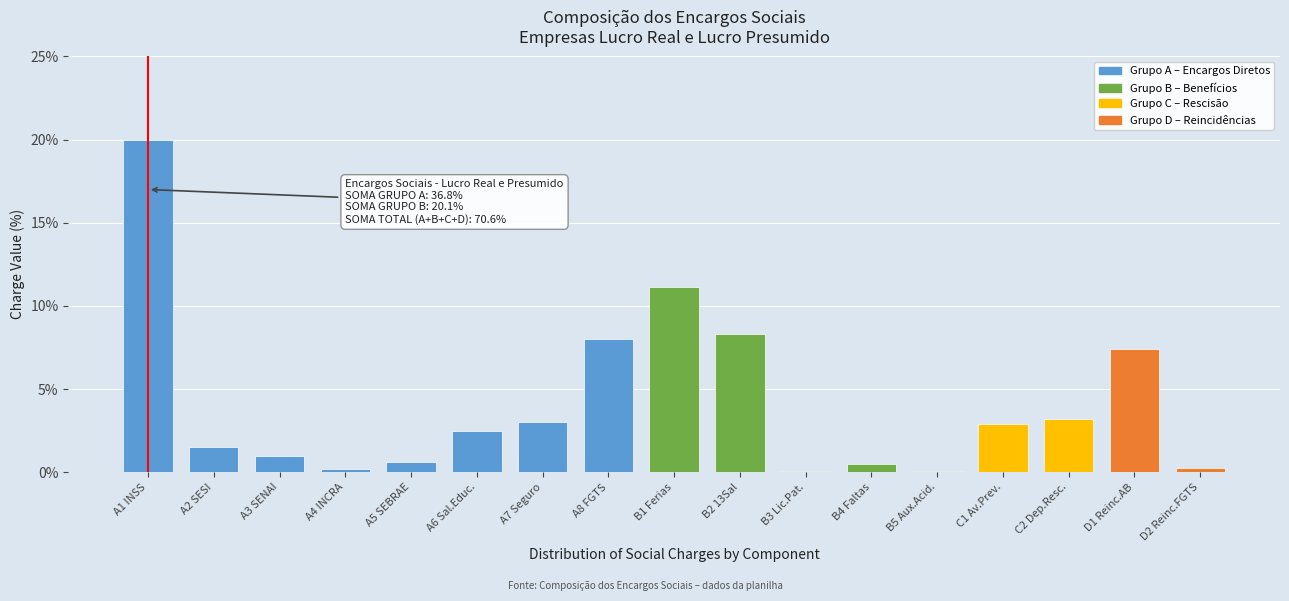

Which label corresponds to the largest value in the chart?

A1 INSS